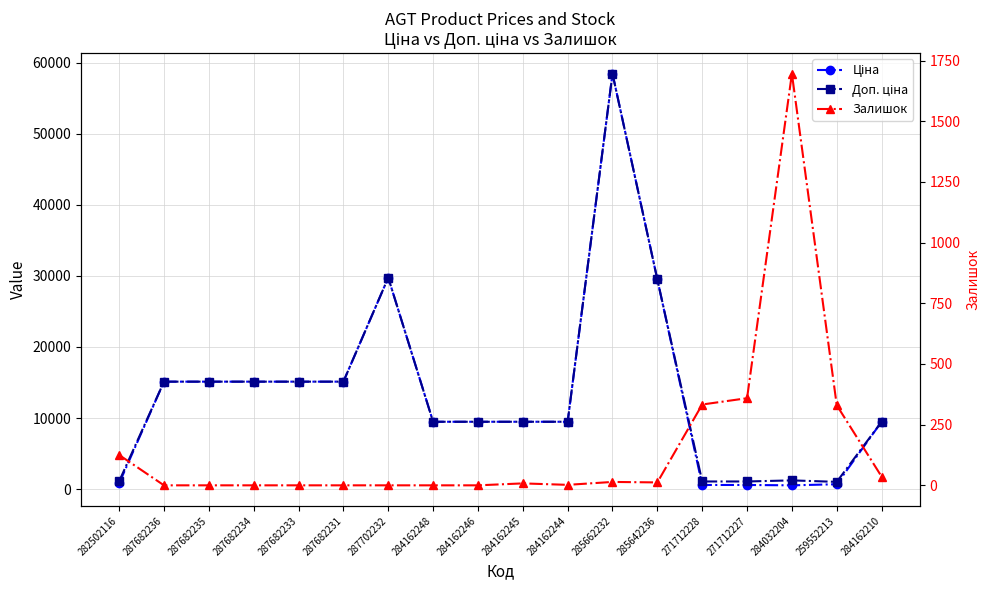

What is the difference between the Доп. ціна values at 284032204 and 259552213?

210.8